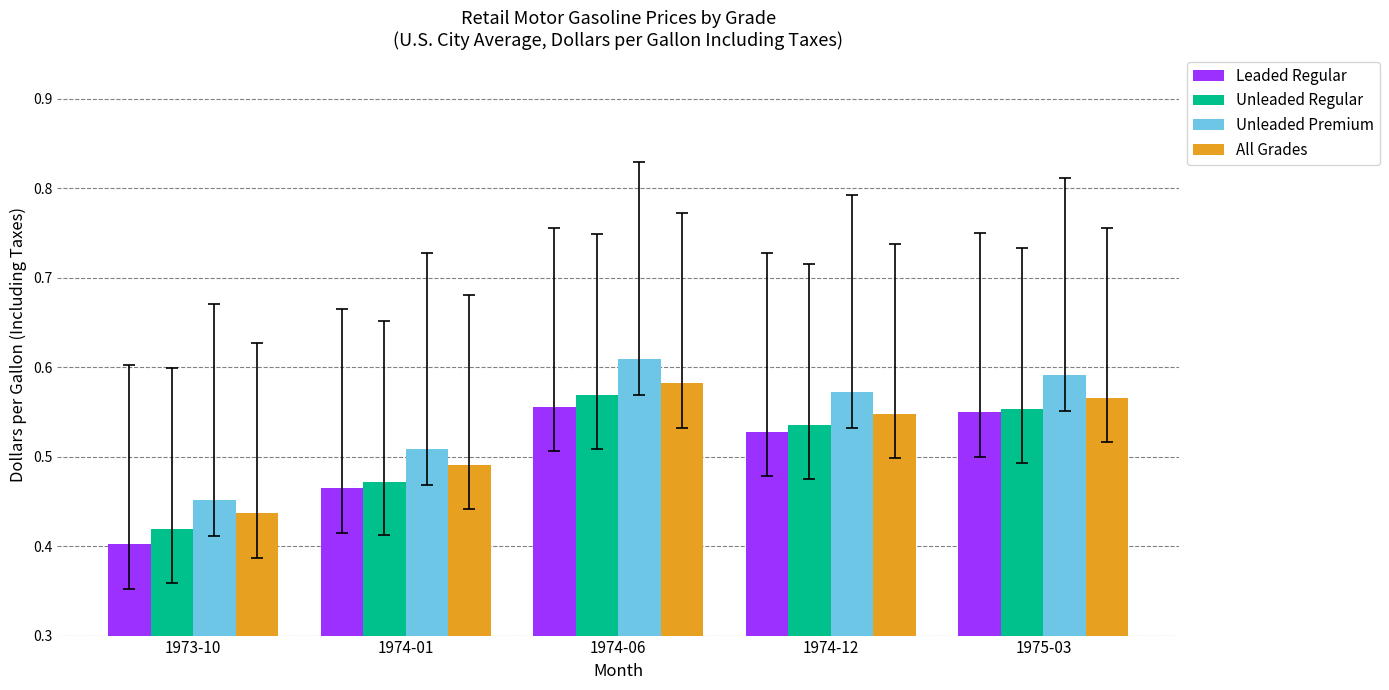

Between 1973-10 and 1974-01, which series saw the biggest shift?

Leaded Regular